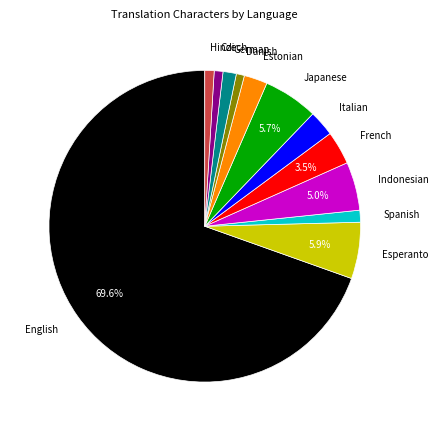

Which has a higher value, Indonesian or Esperanto?

Esperanto